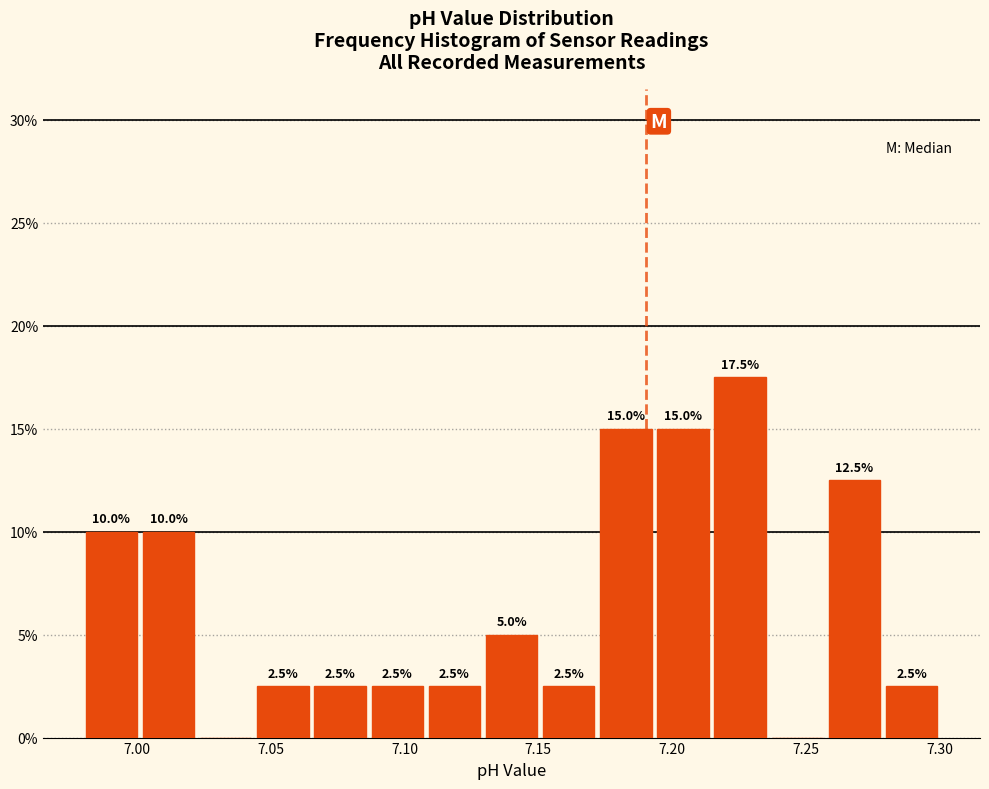

Which range on the x-axis has the tallest bar?

7.215 to 7.235